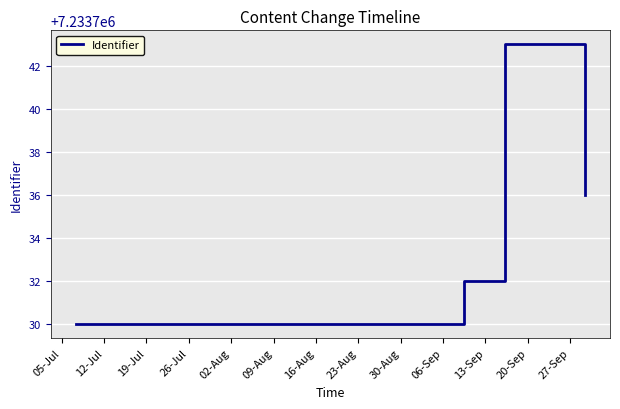

At which category does the chart reach its minimum across all series?

05-Jul